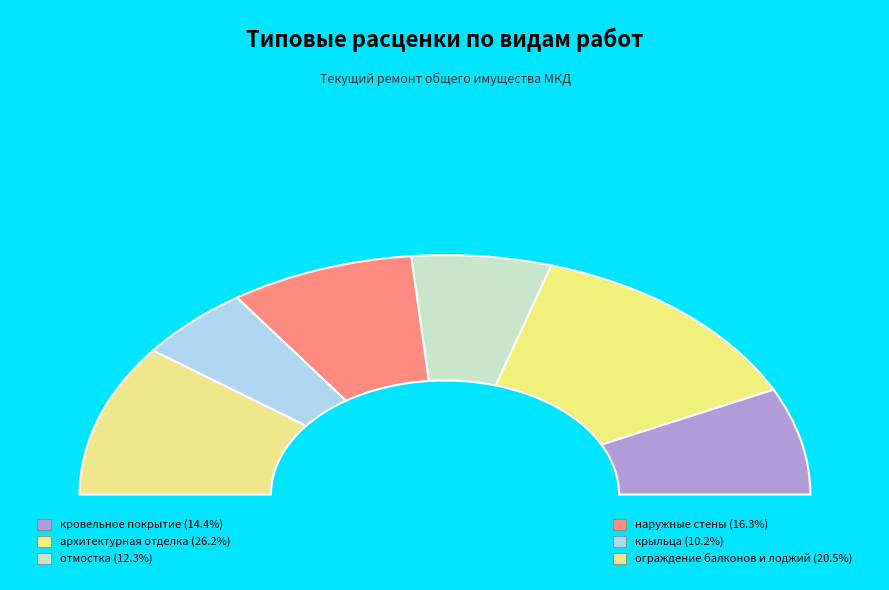

How many segments does this pie chart have?

6